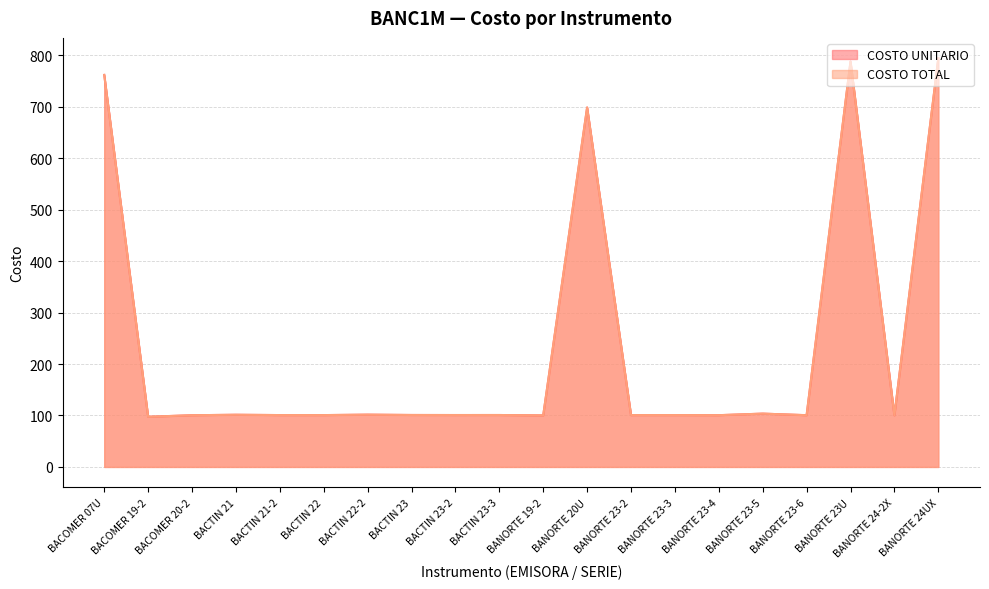

Does the chart display data point markers on the line(s)?

No